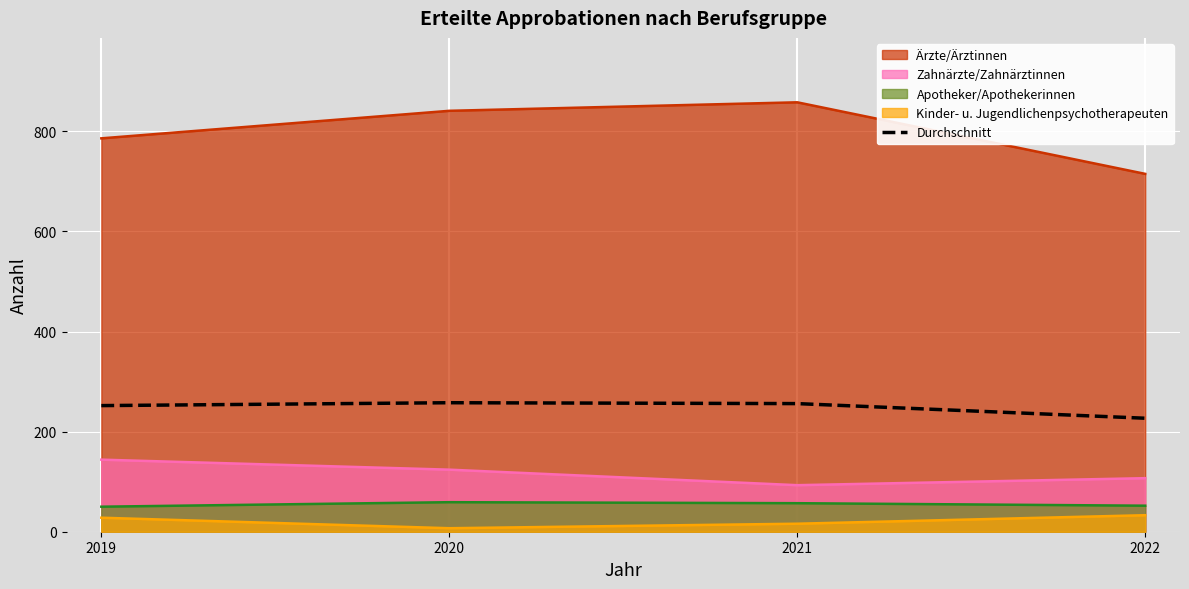

True or false: Apotheker/Apothekerinnen has a value of 50.0 at 2019.

True